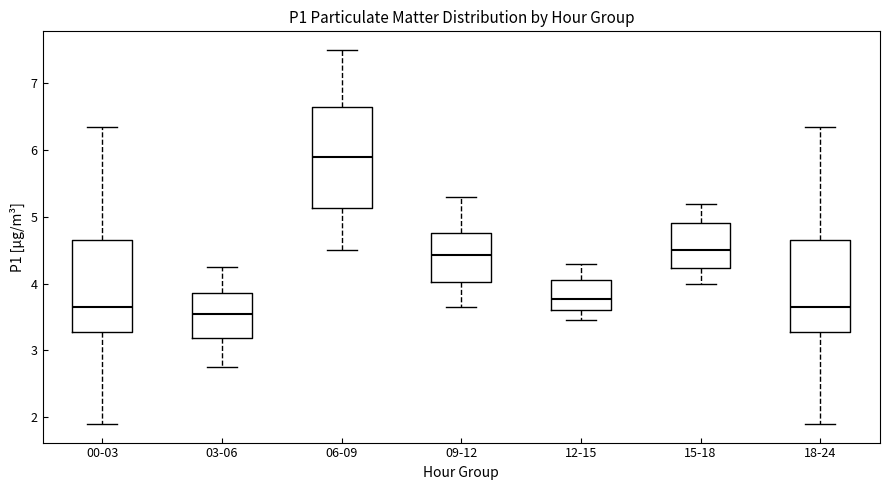

Reading left to right, read every box against the y-axis: the position of its median line, the range the box covers, and the ends of its whiskers. The values are not printed on the chart, so give them approximately, as read against the axis.

00-03: median 3.7, box 3.3 to 4.7, whiskers 1.9 to 6.4
03-06: median 3.6, box 3.2 to 3.9, whiskers 2.8 to 4.3
06-09: median 5.9, box 5.1 to 6.7, whiskers 4.5 to 7.5
09-12: median 4.4, box 4.0 to 4.8, whiskers 3.7 to 5.3
12-15: median 3.8, box 3.6 to 4.1, whiskers 3.5 to 4.3
15-18: median 4.5, box 4.2 to 4.9, whiskers 4.0 to 5.2
18-24: median 3.7, box 3.3 to 4.7, whiskers 1.9 to 6.4